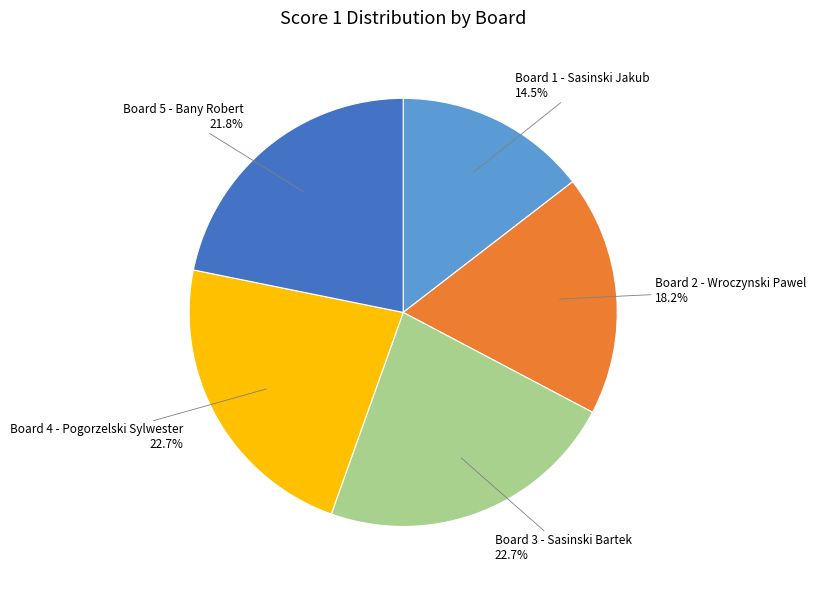

To the nearest percent, what is the difference between the largest and smallest slice percentages?

8%